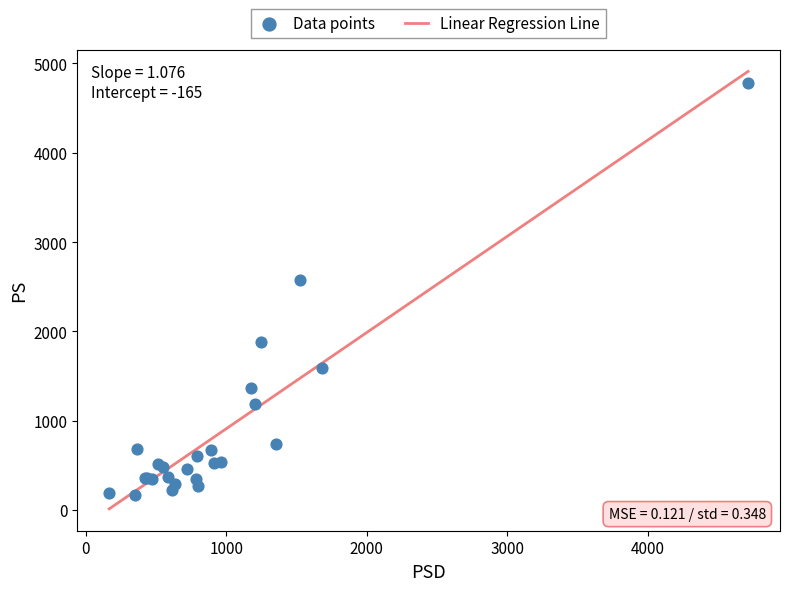

What Y value in the scatter plot is closest to 2475?

2572